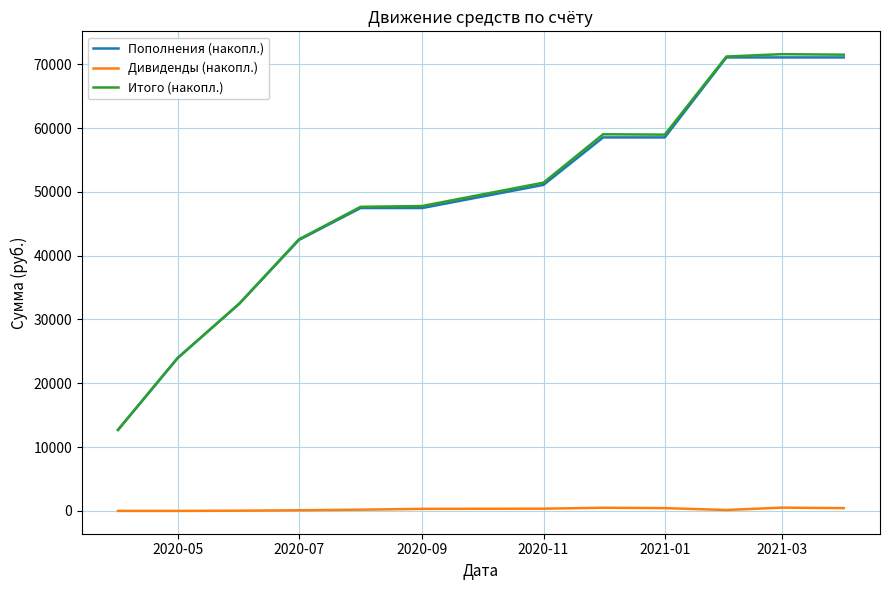

True or false: Пополнения (накопл.) and Дивиденды (накопл.) cross at least once.

False